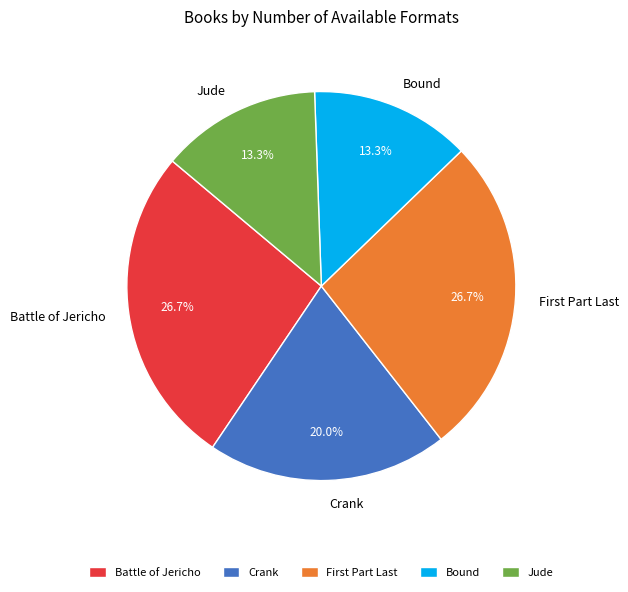

What is the total percentage of Jude and Crank?

33.3%